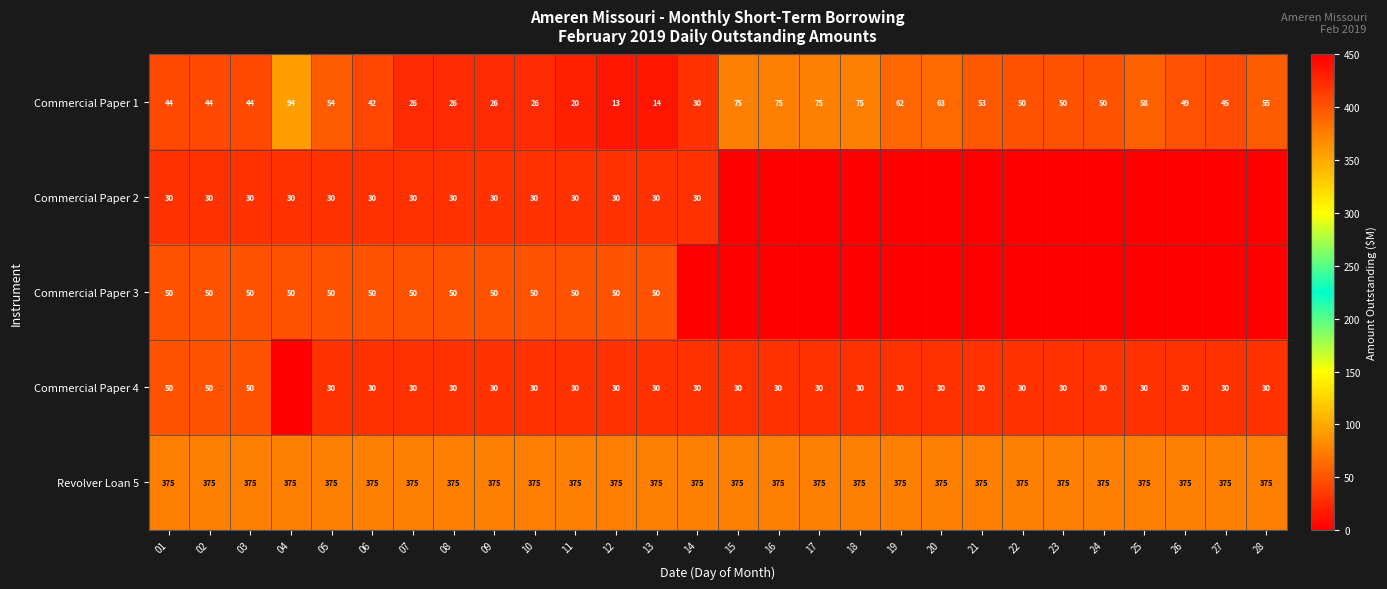

Is the value of Commercial Paper 2 at 08 greater than the value of Commercial Paper 1 at 06?

No